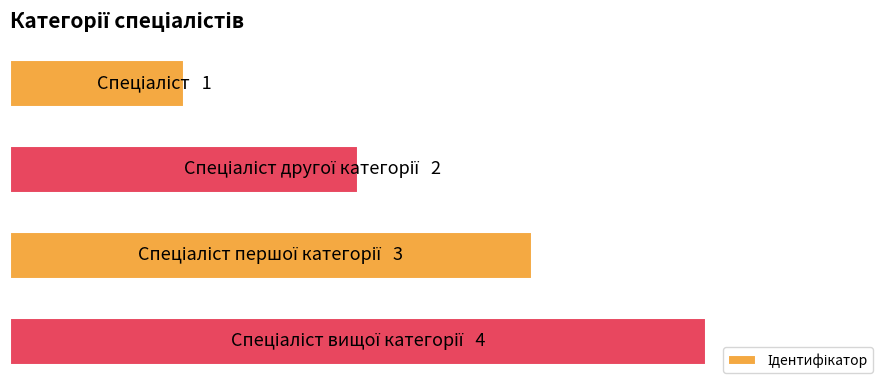

Does the chart contain any negative values?

No